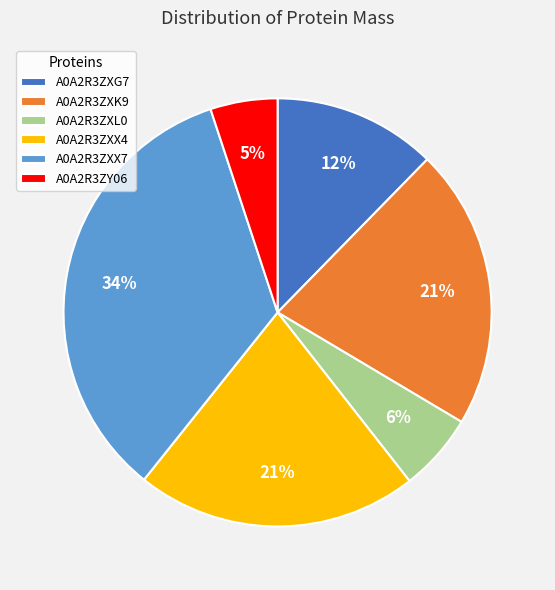

What percentage is the A0A2R3ZXX7 slice, to the nearest percent?

34%